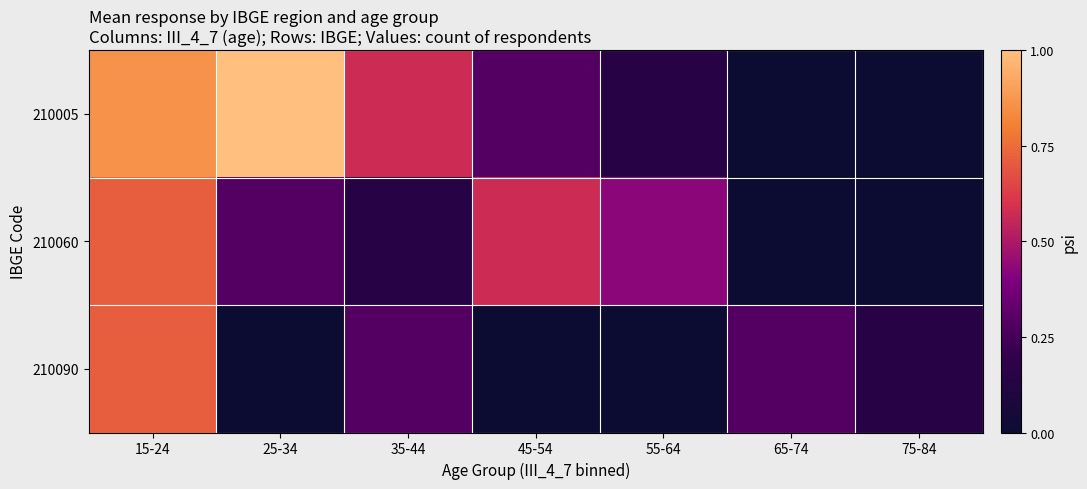

At which category is the sum across all series the highest?

15-24